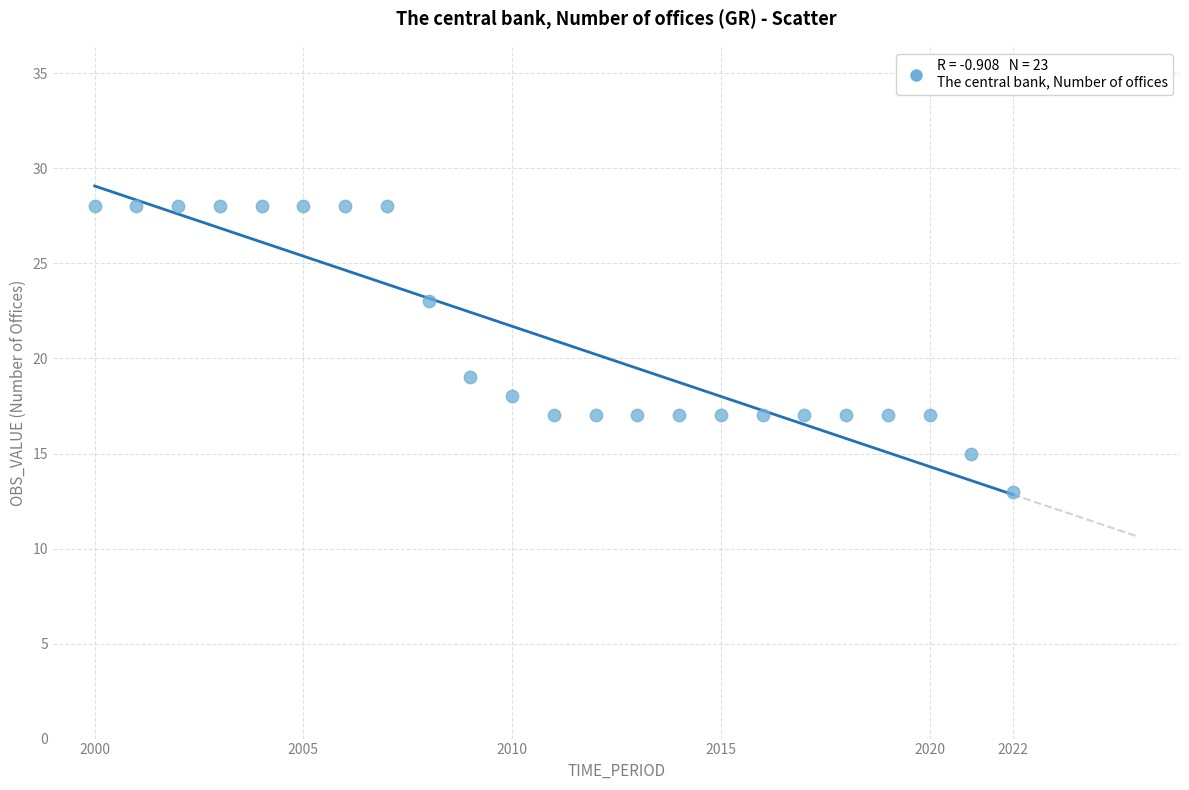

What is the range of Y values (max minus min)?

15